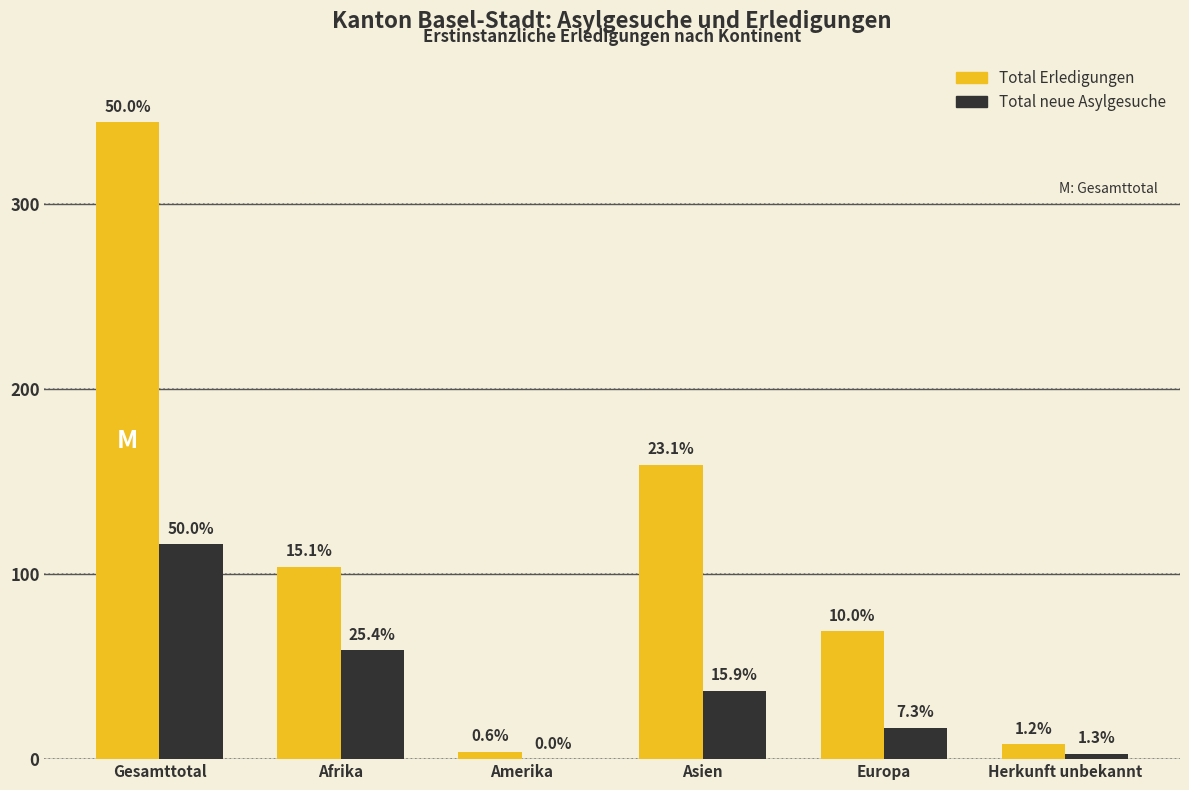

Are the bars horizontal?

No